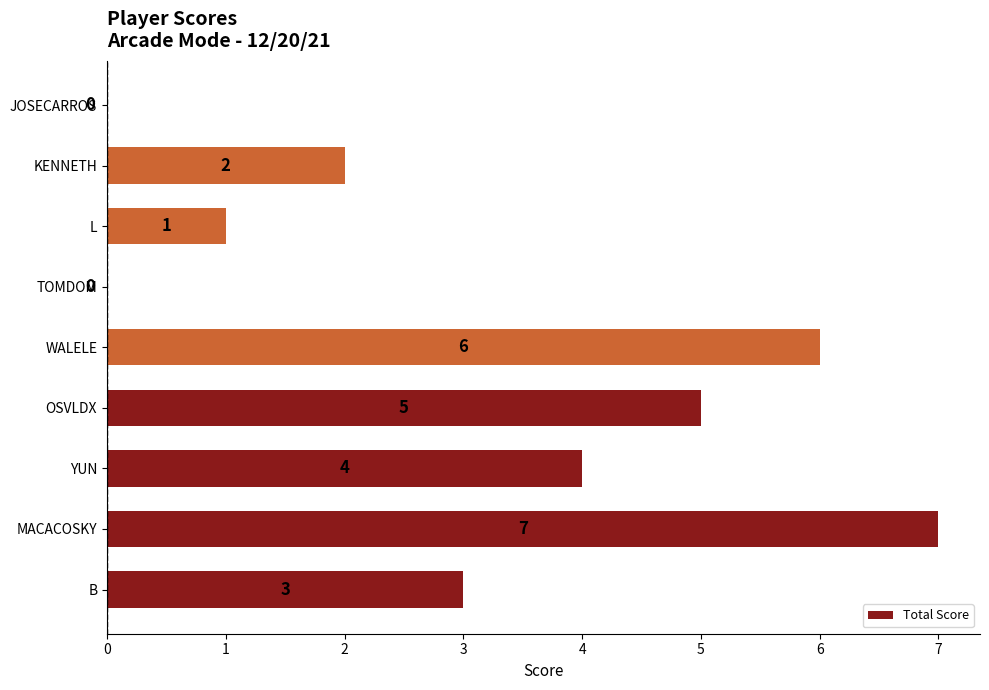

True or false: the data shows 2 at OSVLDX.

False